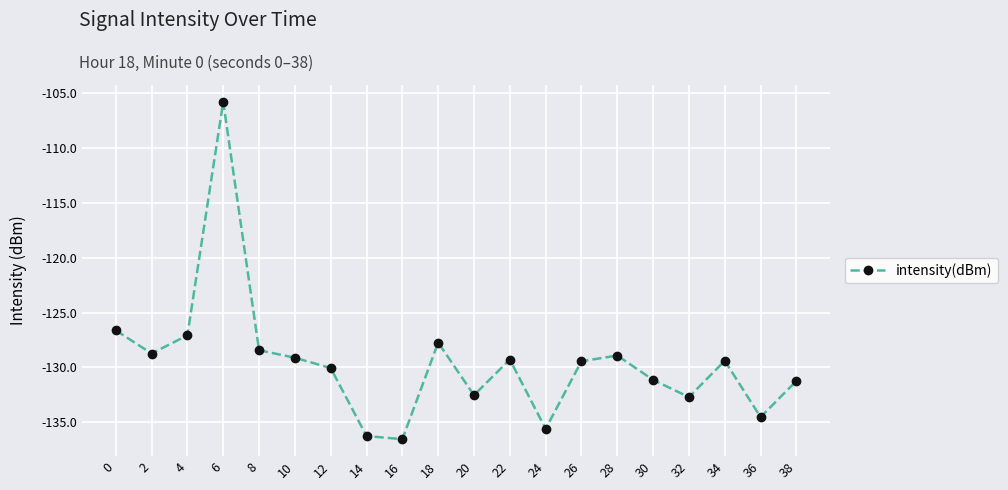

What is the difference between the second highest and second lowest values?

9.6